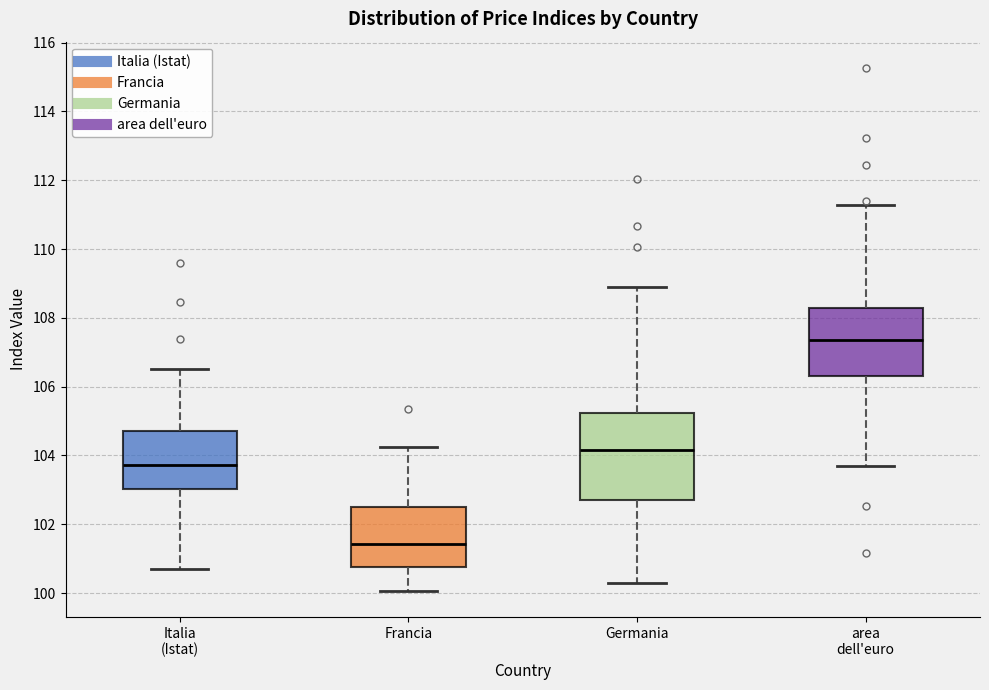

Where is the lower edge of the box for area dell'euro on the y-axis? The values are not printed on the chart, so give them approximately, as read against the axis.

106.4